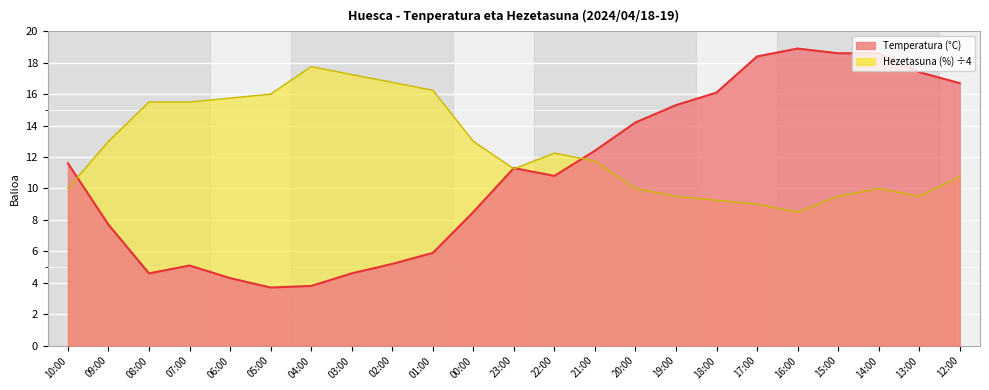

True or false: Hezetasuna (%) has a value of 11.2 at 23:00.

True